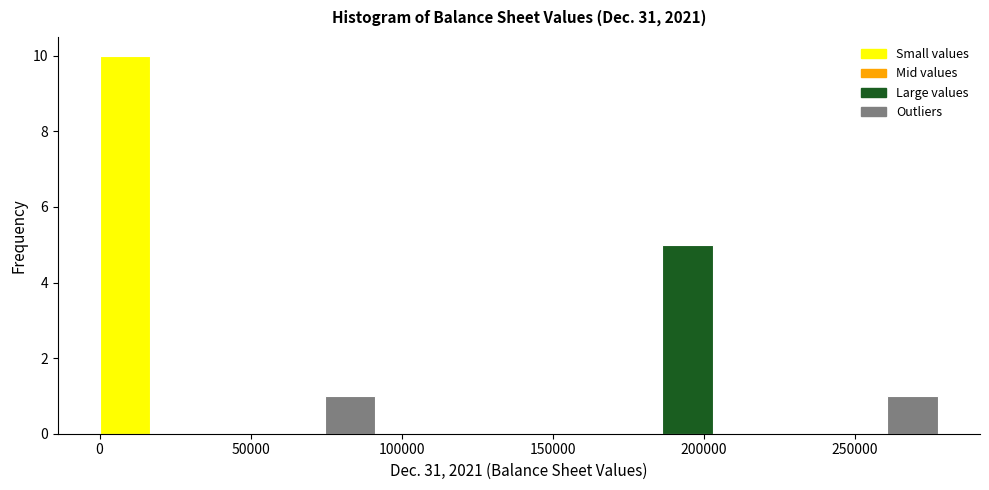

Around what value on the x-axis is the tallest bar? Give the approximate position of its centre, as read against the axis.

10000